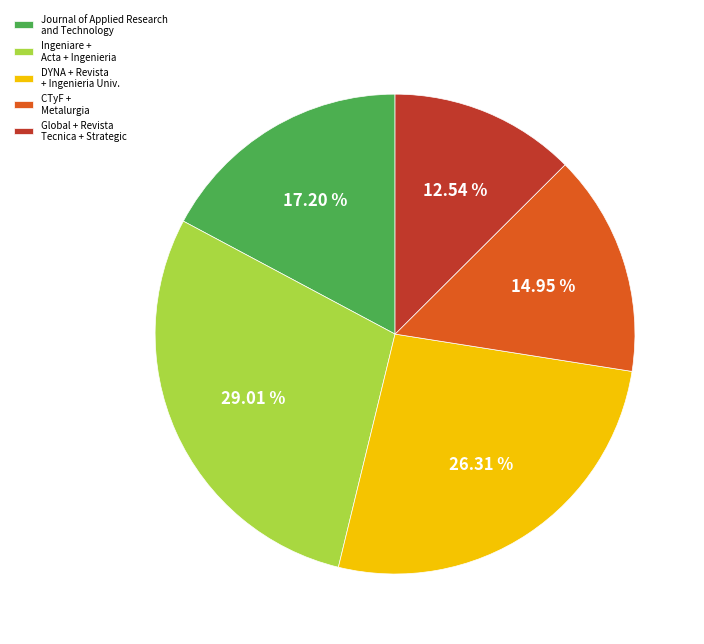

Rank the categories by value from highest to lowest.

Ingeniare + Acta + Ingenieria, DYNA + Revista + Ingenieria Univ., Journal of Applied Research and Technology, CTyF + Metalurgia, Global + Revista Tecnica + Strategic